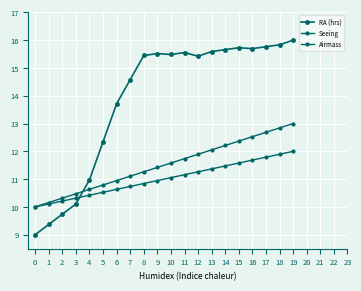

What is the difference between the highest and lowest values at 5?

1.8